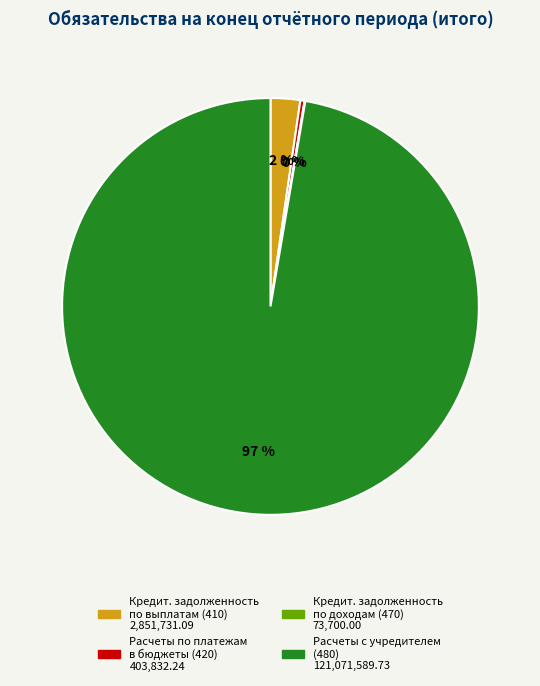

To the nearest percent, what is the average slice percentage?

25%